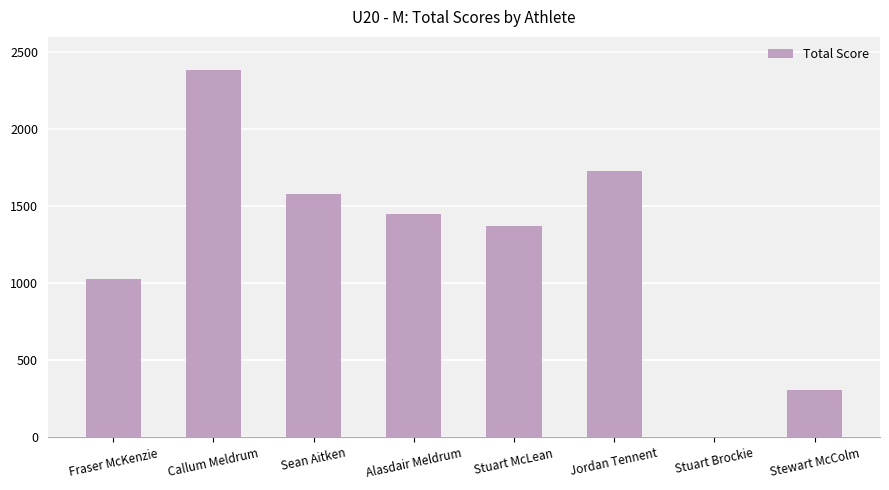

What is the sum of the values at Callum Meldrum and Jordan Tennent?

4113